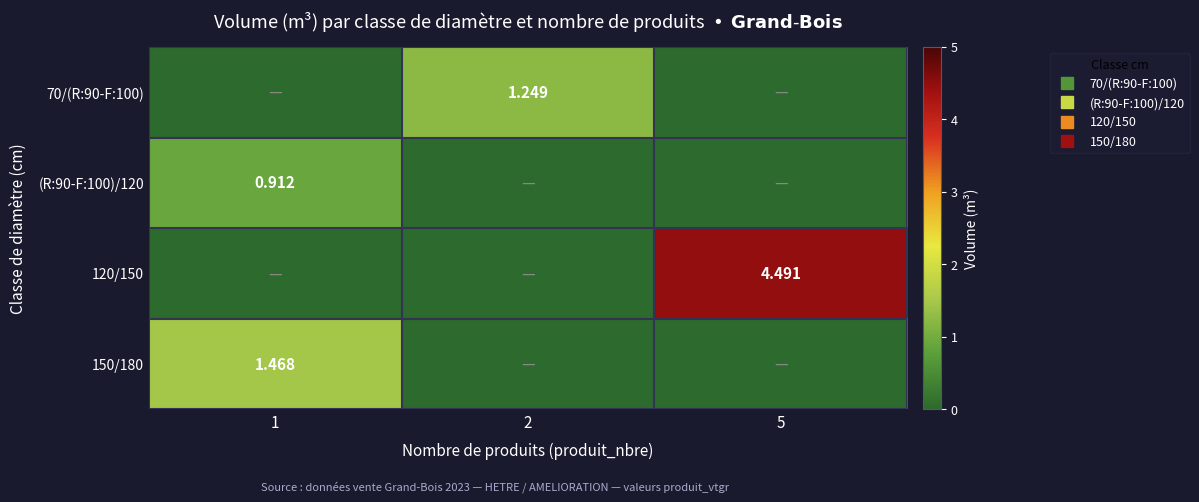

What value does the 70/(R:90-F:100) series have at 2?

1.2